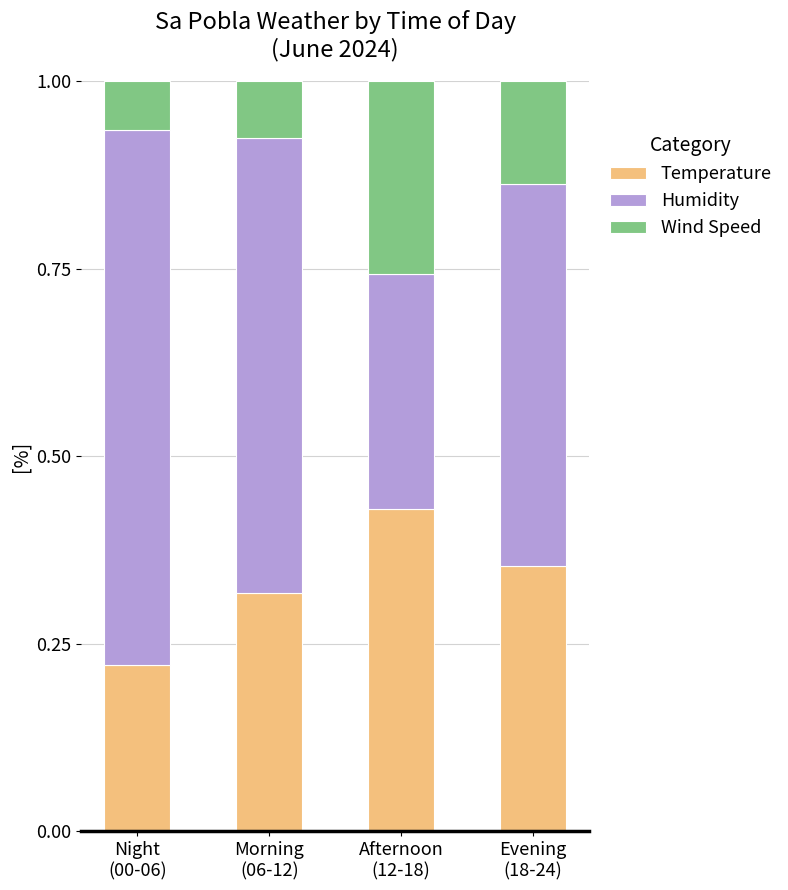

What is the sum of all Temperature values?

1.3